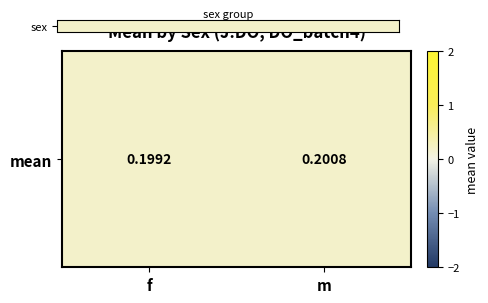

Is it true that the value at f is 0.3?

False